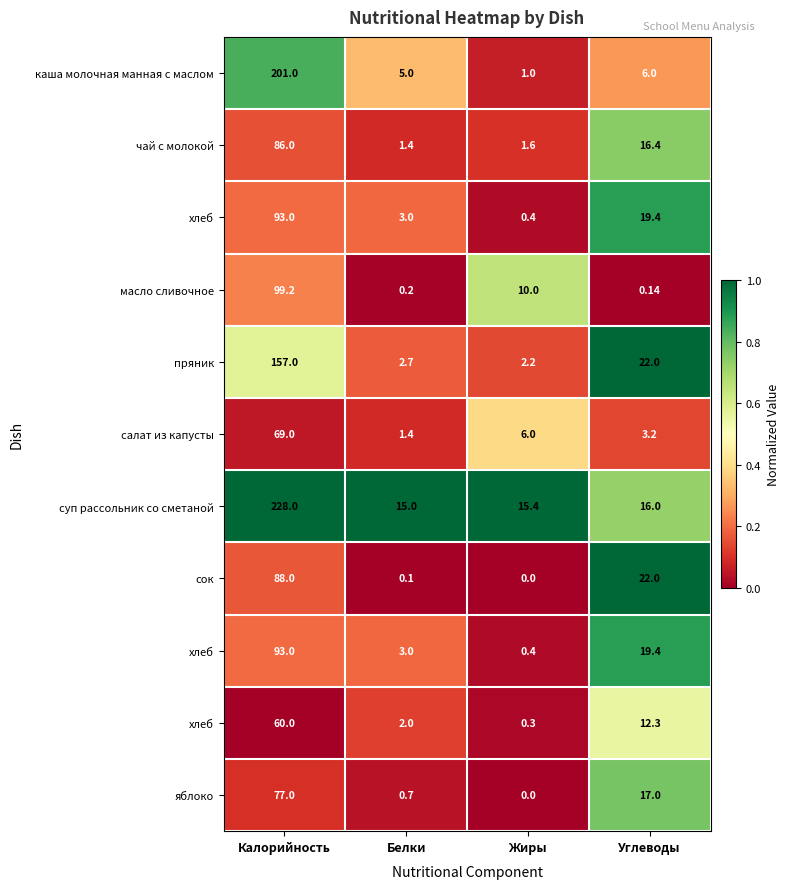

What is the difference between the highest and lowest values at Калорийность?

1.0